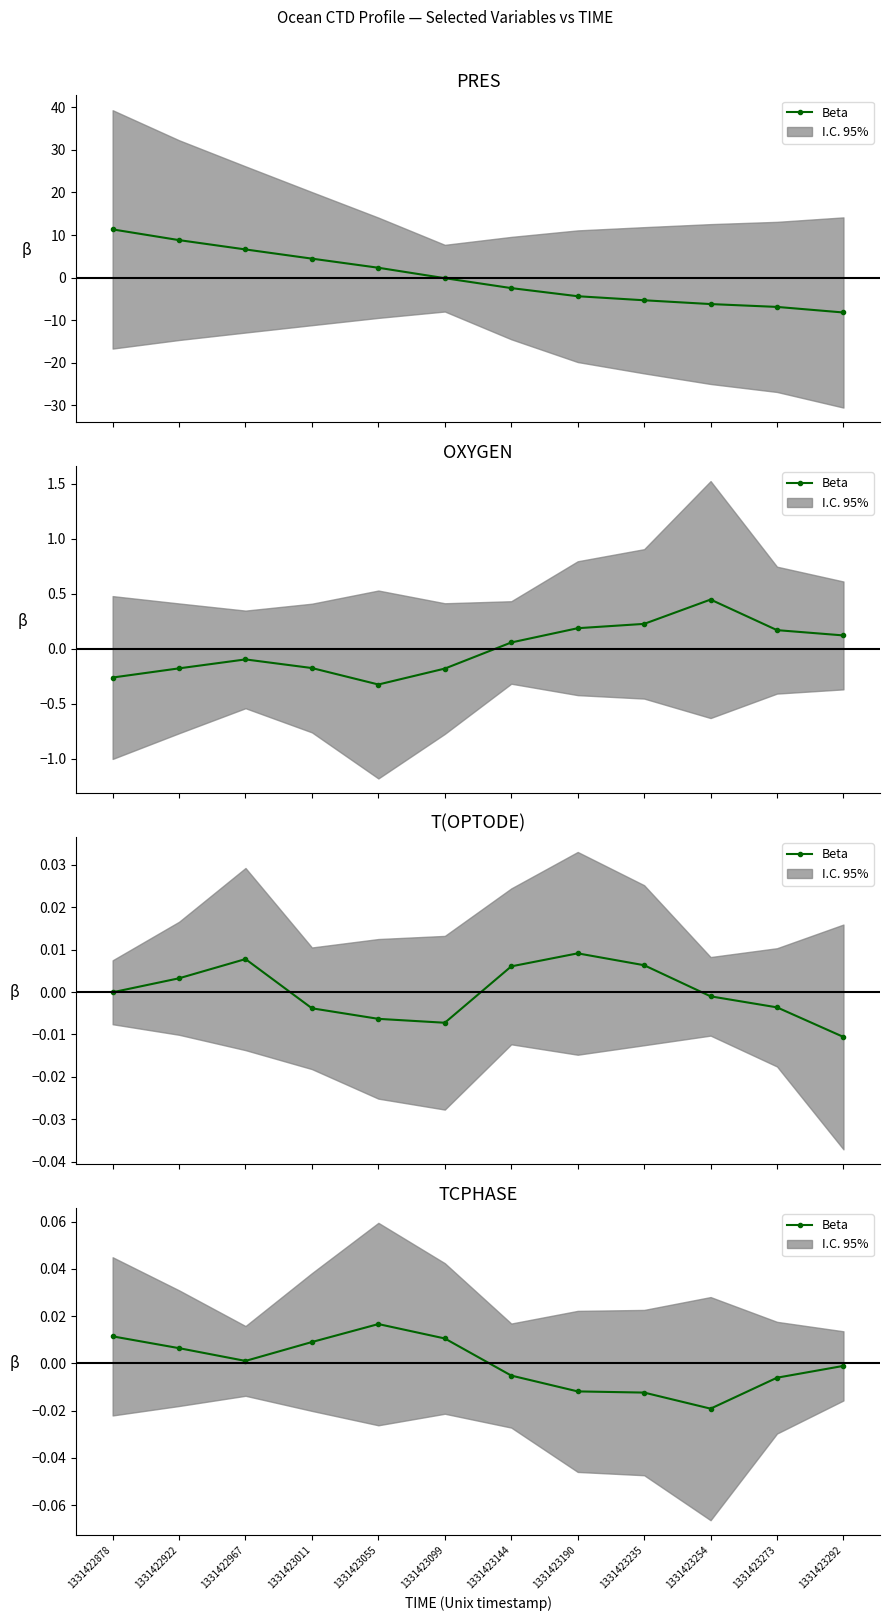

Which has a higher value, 1331423055 or 1331423144?

1331423055